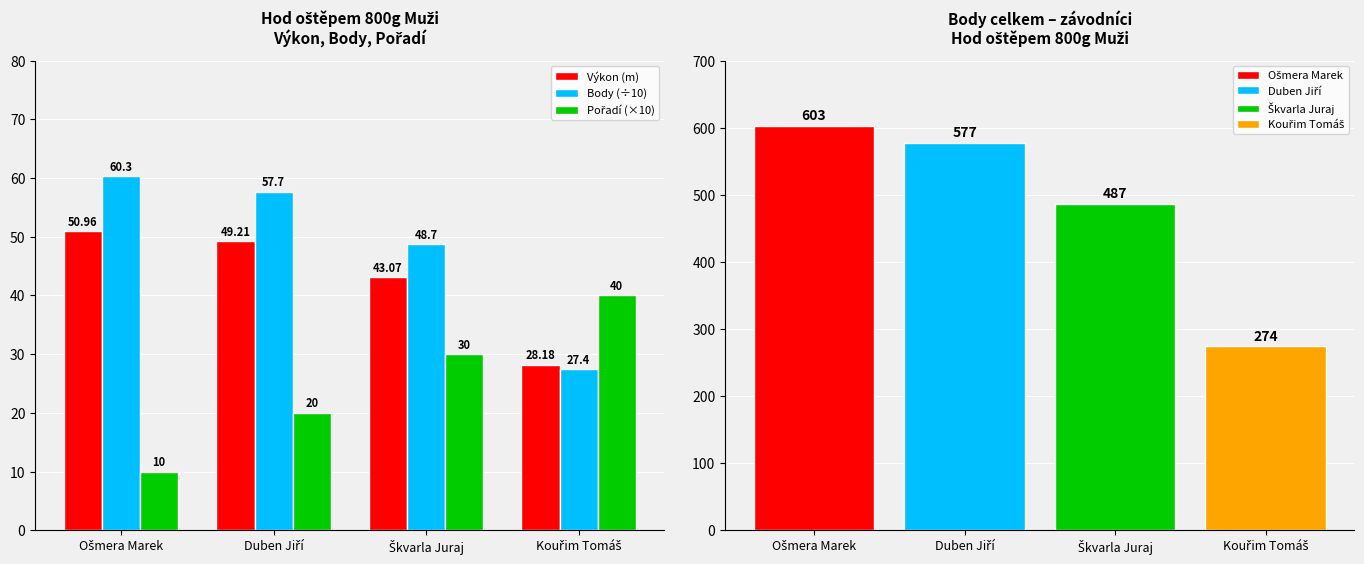

What is the label of the 3rd bar from the left?

Škvarla Juraj